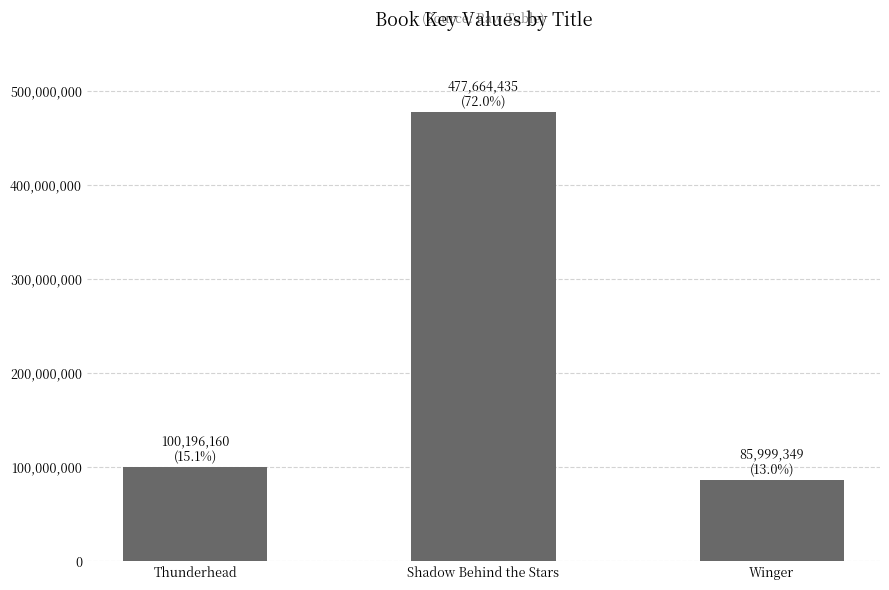

What is the label of the 3rd bar from the left?

Winger